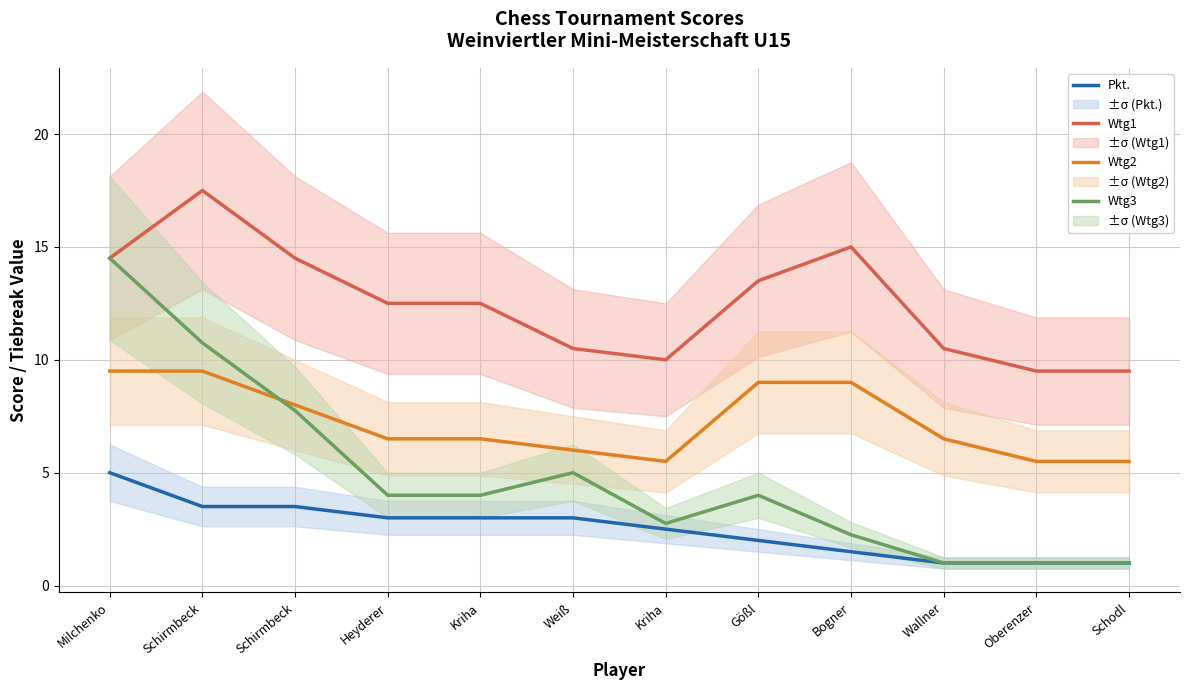

How many categories are shown in the chart?

12